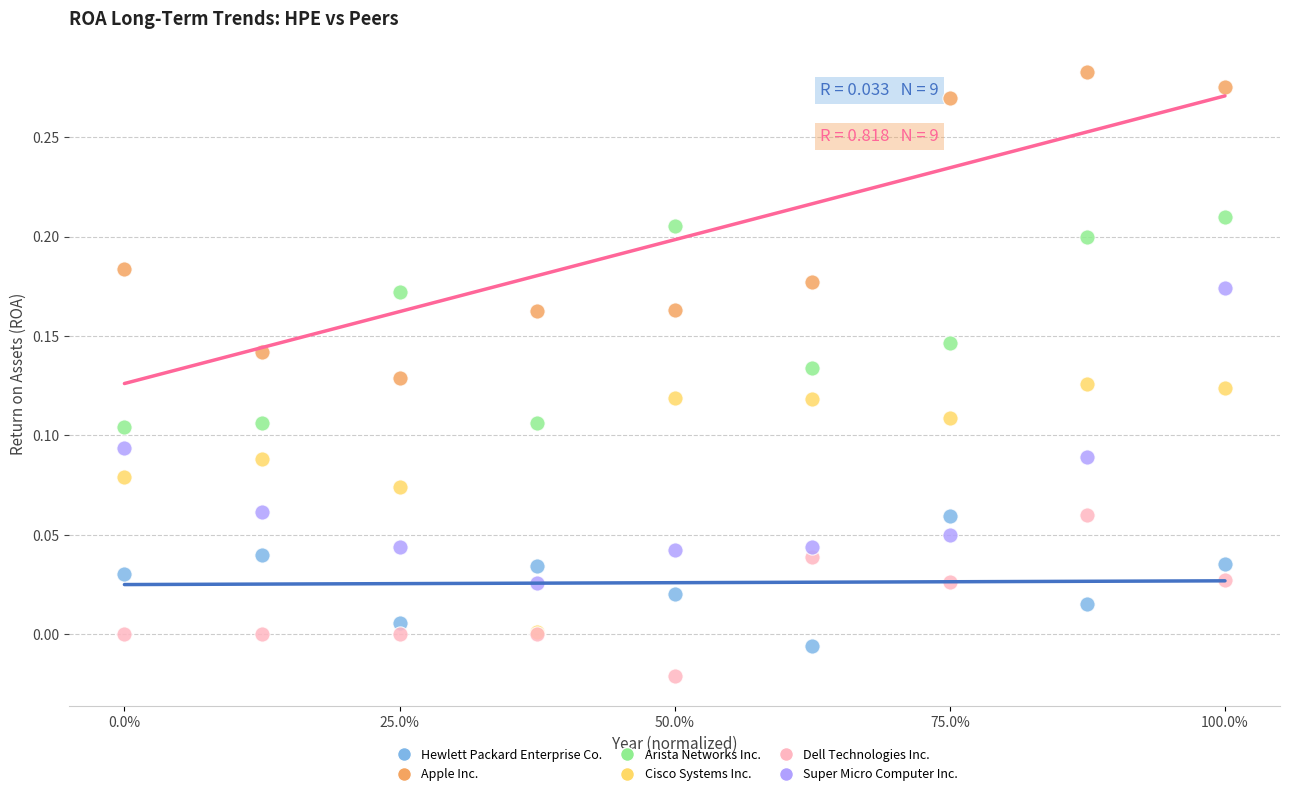

Which series reaches the maximum Y coordinate?

Apple Inc.